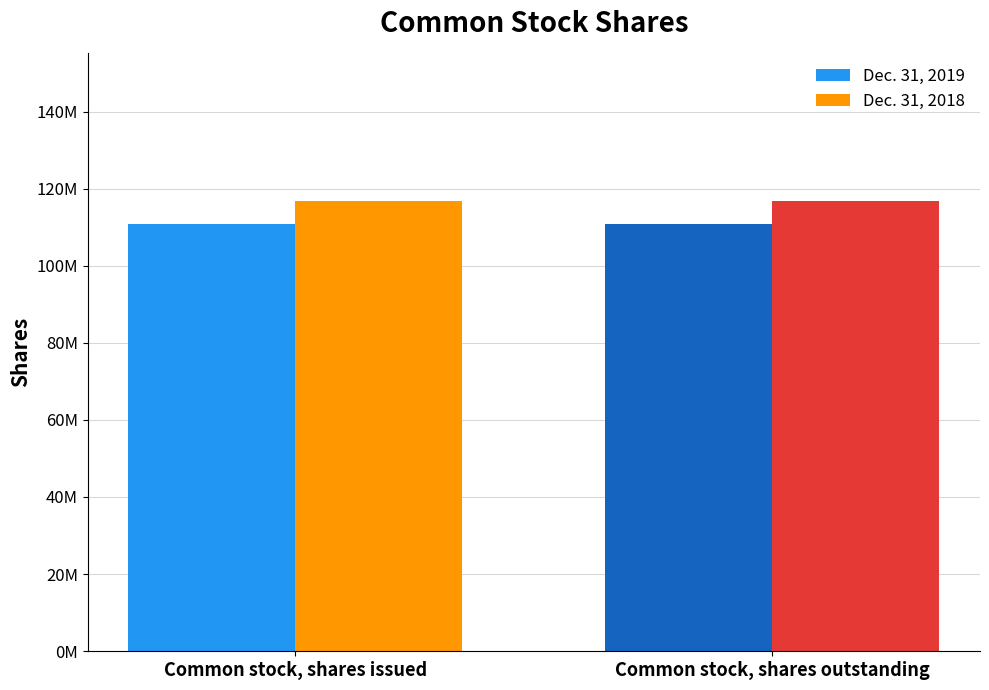

What is the average value of the Dec. 31, 2019 series?

110900000